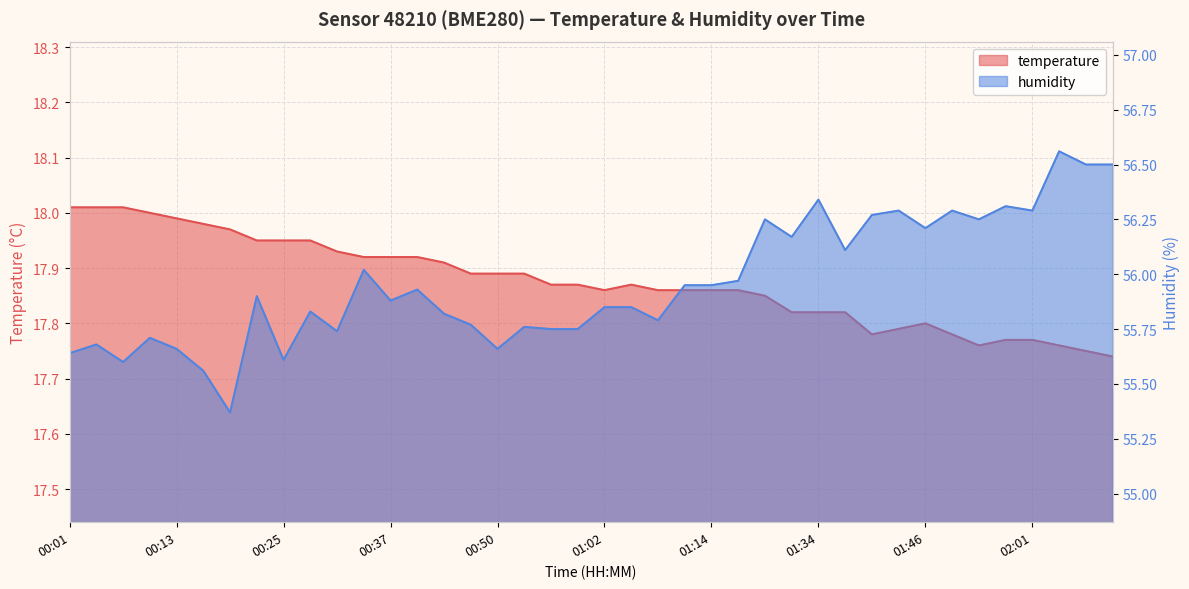

What position from the right is 01:17?

15